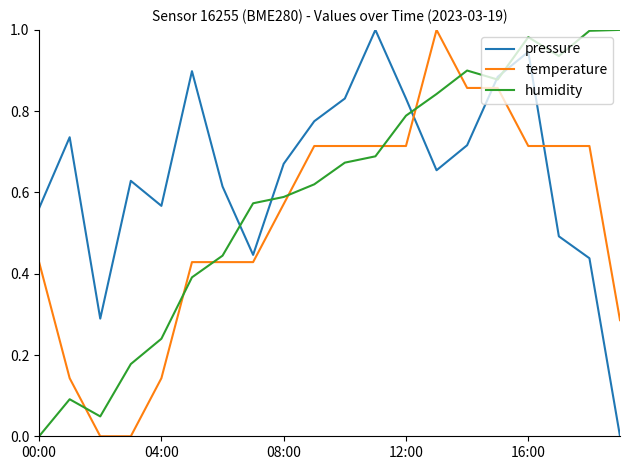

What are all the series names shown in the legend?

pressure, temperature, humidity